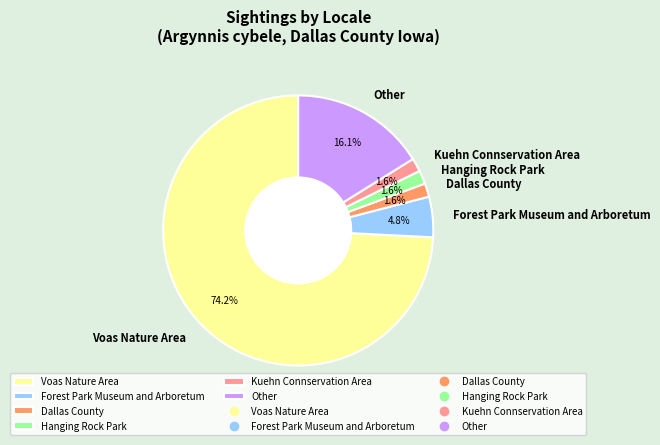

What percentage is NOT represented by Kuehn Connservation Area?

98.4%